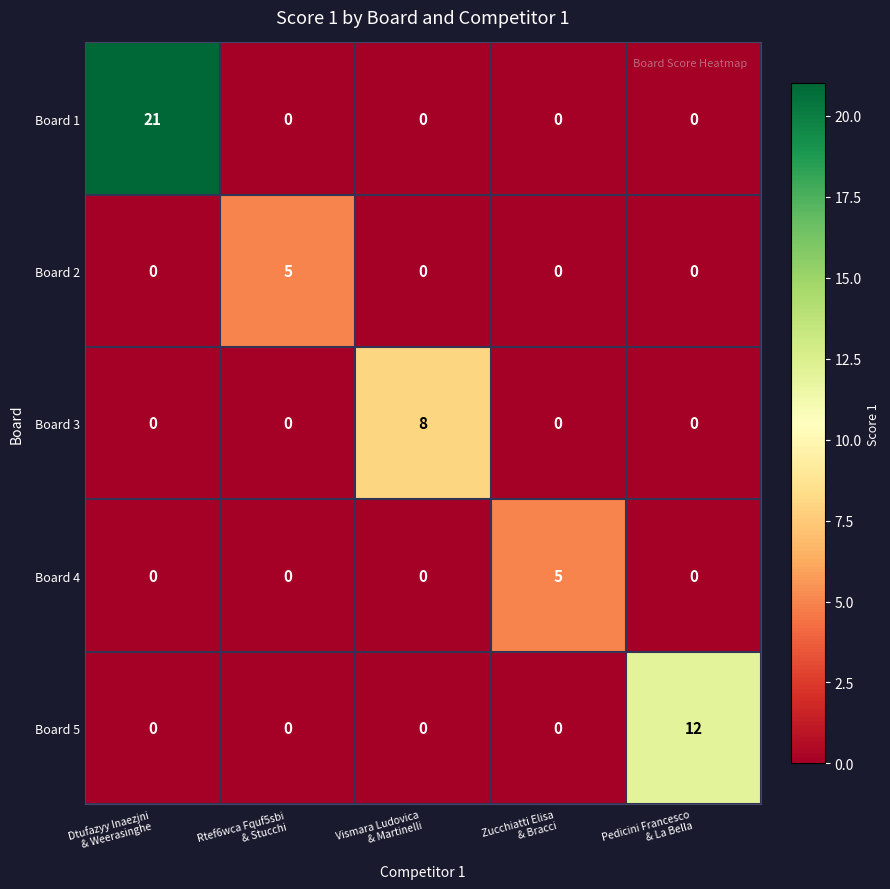

What is the highest value of the Board 4 series?

5